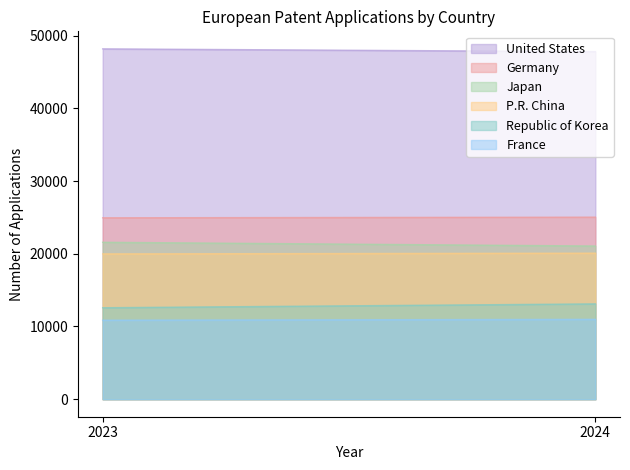

What is the difference between the maximum and minimum values in the Germany series?

91